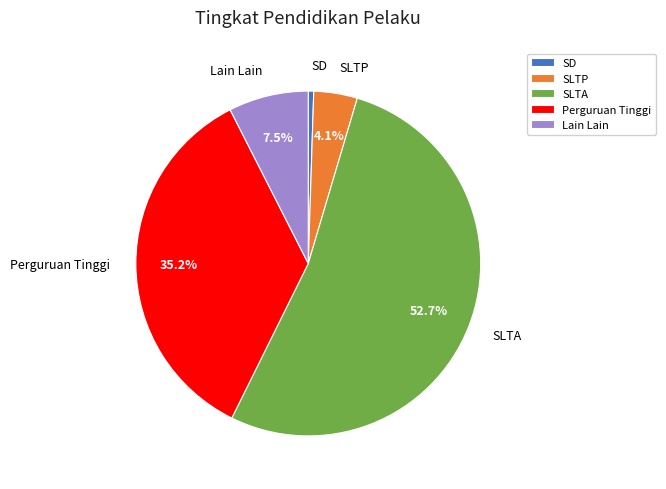

Do Perguruan Tinggi and SD together represent more than half of the pie?

No